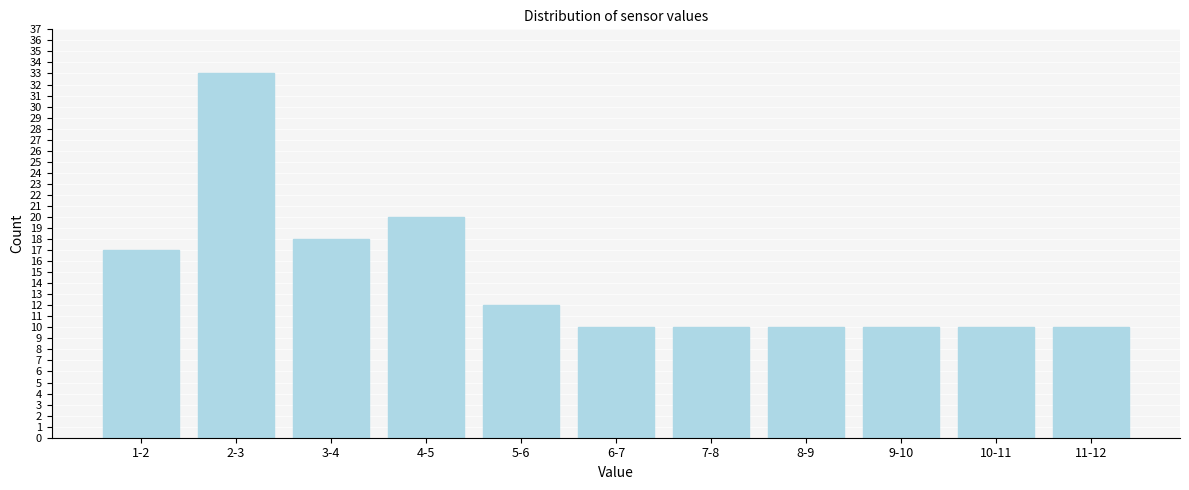

Reading right to left, extract all data points from this chart.

10	10	10	10	10	10	12	20	18	33	17